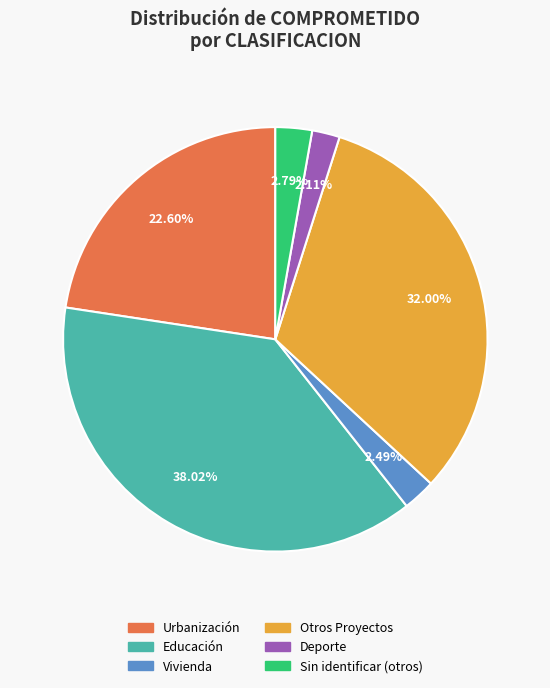

Does any single category account for the majority?

No